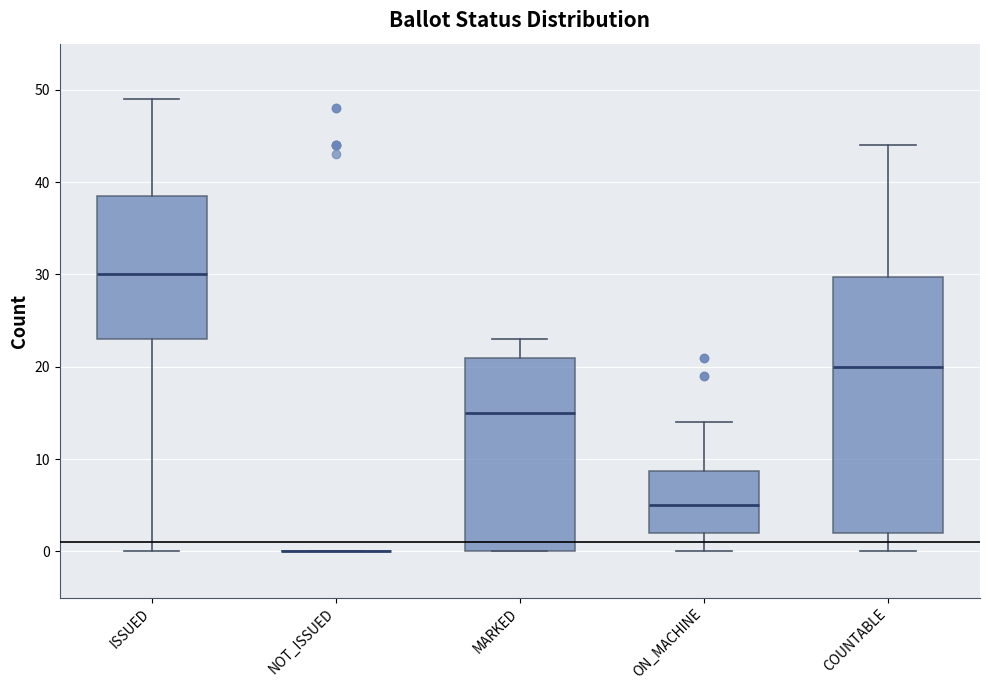

Where does the lower whisker of the box for ON_MACHINE end on the y-axis? The values are not printed on the chart, so give them approximately, as read against the axis.

0